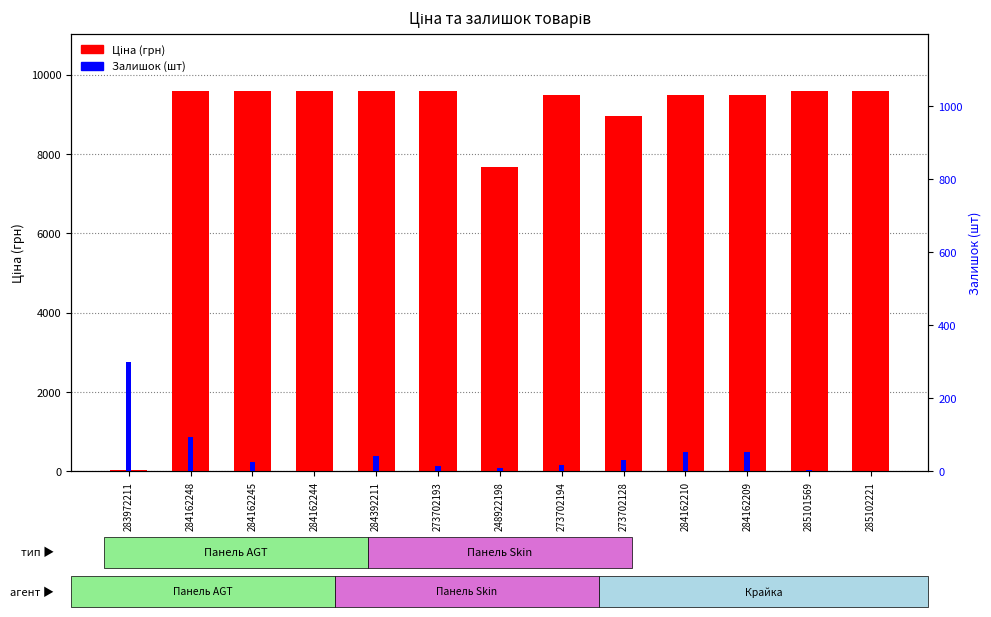

What is the sum of the Ціна (грн) values at 285101569 and 284162209?

19073.6